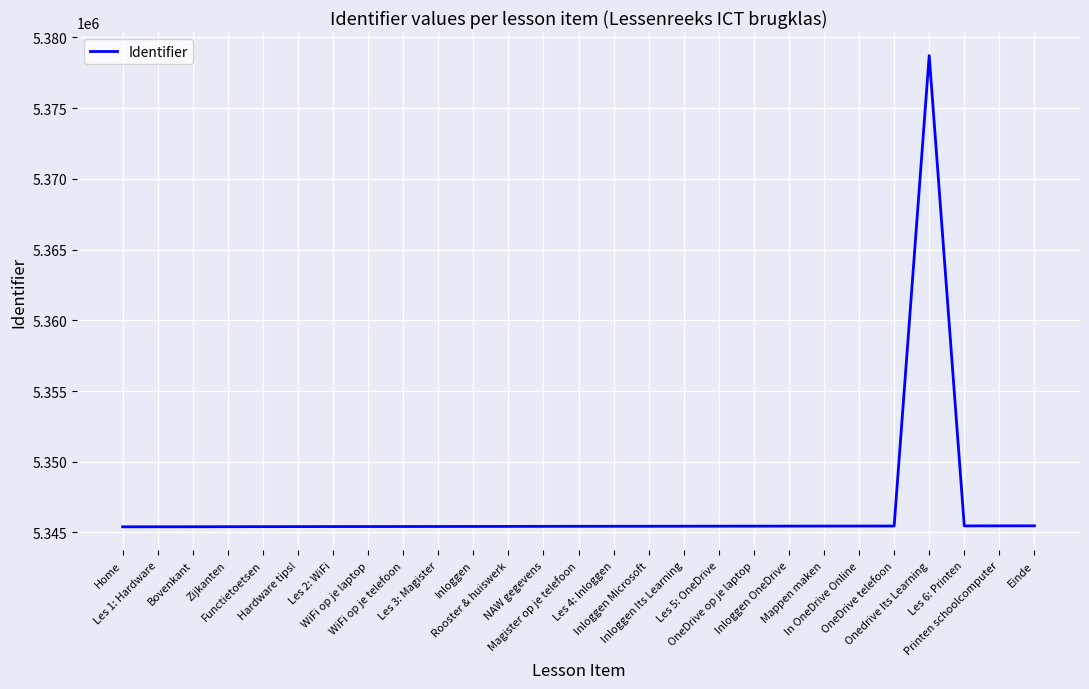

Does the chart have visible grid lines?

Yes